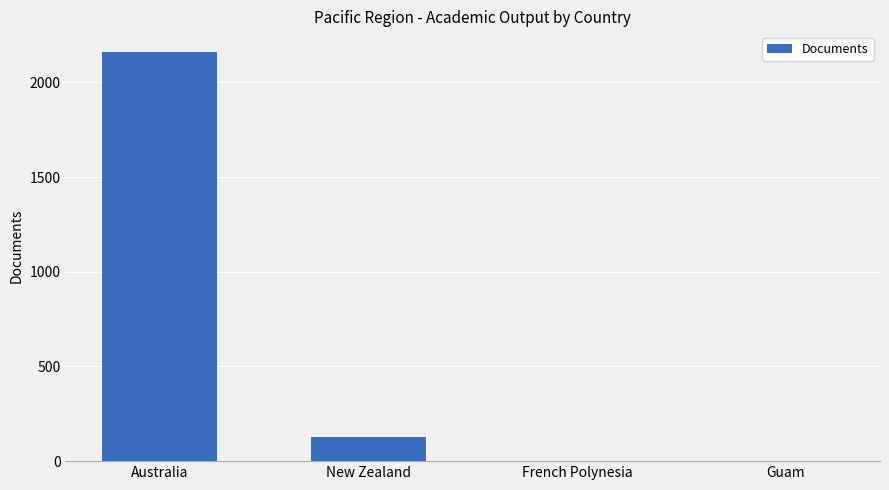

What is the maximum value shown in the chart?

2161